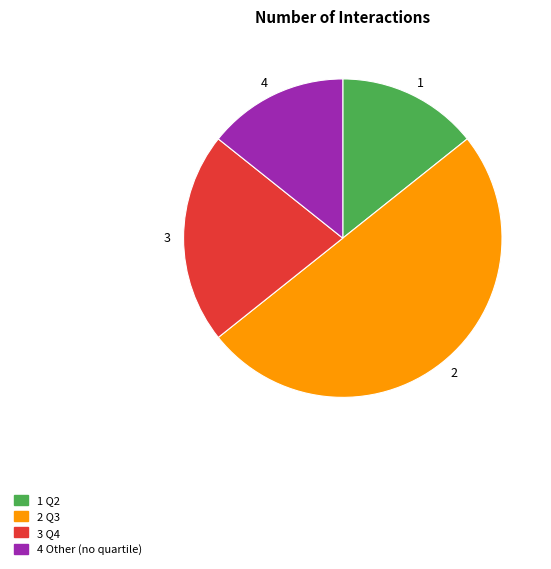

How many segments does this pie chart have?

4